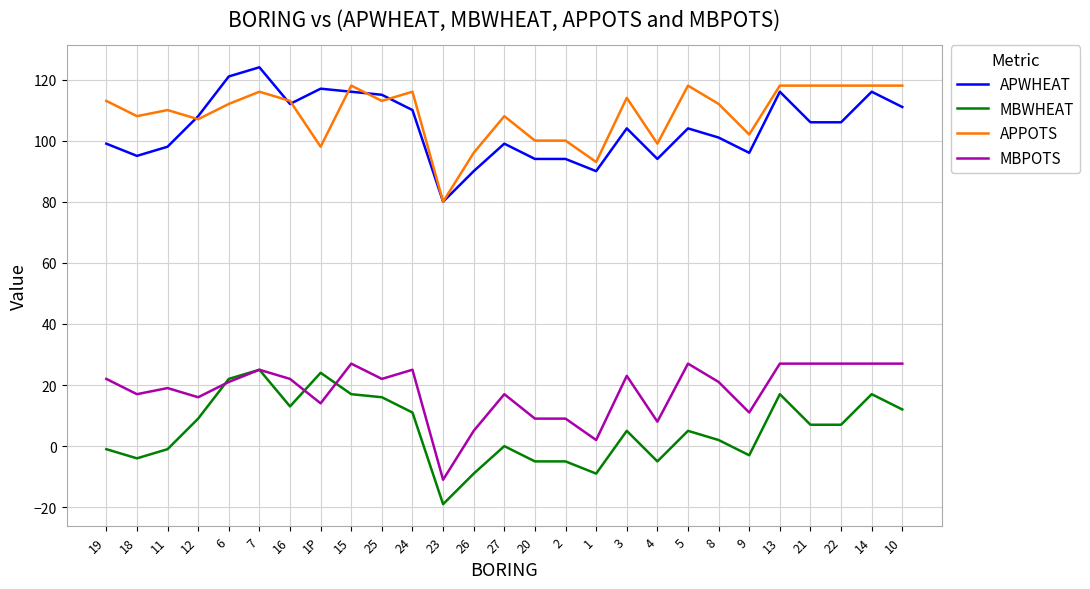

Reading left to right, what are all the values shown in this chart?

APWHEAT: 99	95	98	108	121	124	112	117	116	115	110	80	90	99	94	94	90	104	94	104	101	96	116	106	106	116	111
MBWHEAT: -1	-4	-1	9	22	25	13	24	17	16	11	-19	-9	0	-5	-5	-9	5	-5	5	2	-3	17	7	7	17	12
APPOTS: 113	108	110	107	112	116	113	98	118	113	116	80	96	108	100	100	93	114	99	118	112	102	118	118	118	118	118
MBPOTS: 22	17	19	16	21	25	22	14	27	22	25	-11	5	17	9	9	2	23	8	27	21	11	27	27	27	27	27